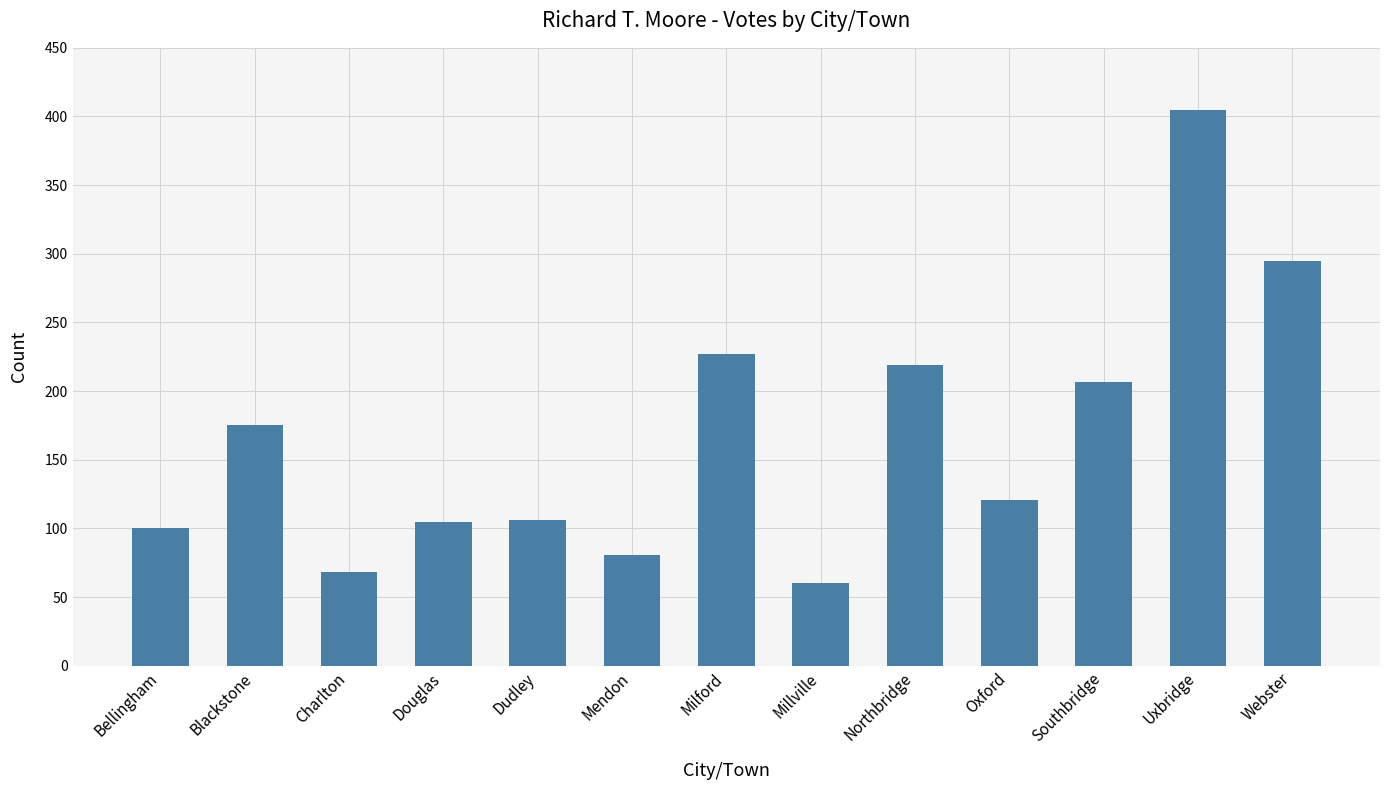

What is the sum of the values at Charlton and Webster?

363